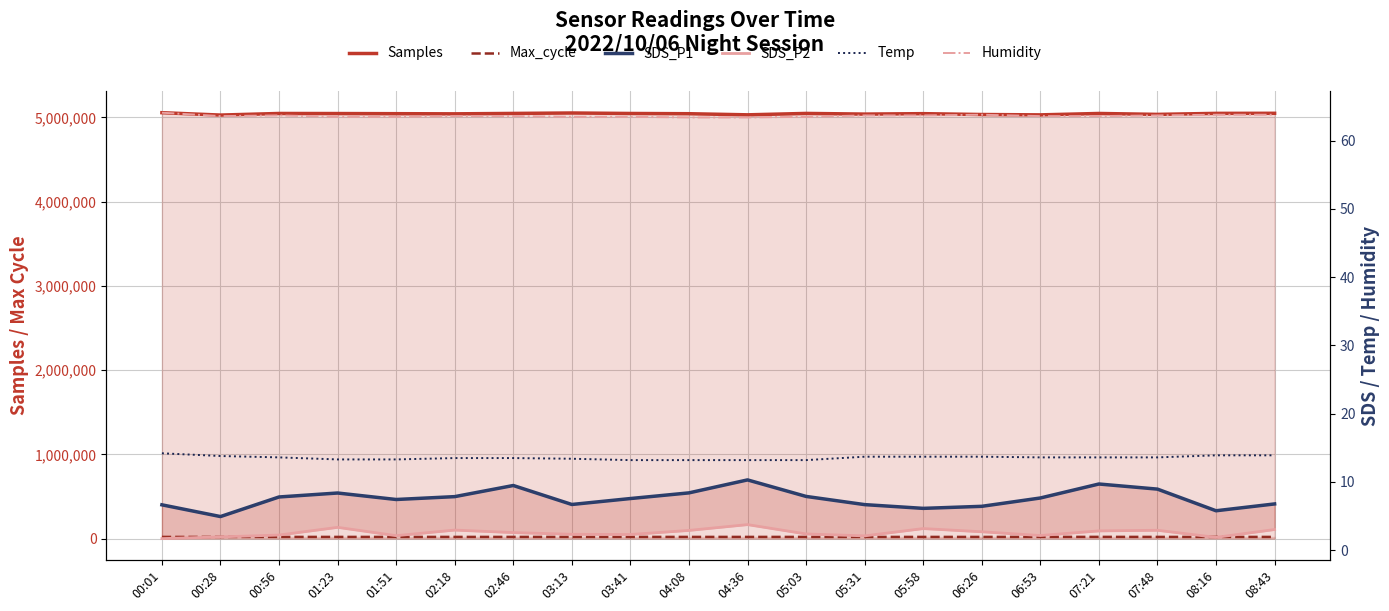

Reading right to left, extract all data points from this chart.

Samples: 08:43=5048184.0	08:16=5047312.0	07:48=5035271.0	07:21=5046163.0	06:53=5029479.0	06:26=5033782.0	05:58=5043850.0	05:31=5038762.0	05:03=5046657.0	04:36=5029976.0	04:08=5043199.0	03:41=5046065.0	03:13=5051741.0	02:46=5046642.0	02:18=5041726.0	01:51=5043559.0	01:23=5045205.0	00:56=5046116.0	00:28=5027080.0	00:01=5055254.0
Max_cycle: 08:43=20033.0	08:16=20107.0	07:48=20033.0	07:21=20416.0	06:53=20392.0	06:26=20025.0	05:58=20036.0	05:31=20035.0	05:03=20048.0	04:36=20060.0	04:08=20029.0	03:41=20191.0	03:13=20134.0	02:46=20041.0	02:18=20094.0	01:51=20029.0	01:23=20025.0	00:56=20056.0	00:28=20036.0	00:01=20040.0
SDS_P1: 08:43=6.8	08:16=5.8	07:48=8.9	07:21=9.7	06:53=7.7	06:26=6.4	05:58=6.1	05:31=6.7	05:03=7.9	04:36=10.3	04:08=8.4	03:41=7.6	03:13=6.7	02:46=9.5	02:18=7.8	01:51=7.4	01:23=8.4	00:56=7.8	00:28=4.9	00:01=6.7
SDS_P2: 08:43=3.0	08:16=1.9	07:48=2.9	07:21=2.8	06:53=2.1	06:26=2.7	05:58=3.2	05:31=2.1	05:03=2.4	04:36=3.8	04:08=2.9	03:41=2.3	03:13=2.3	02:46=2.6	02:18=3.0	01:51=2.1	01:23=3.4	00:56=2.2	00:28=1.9	00:01=1.7
Temp: 08:43=13.9	08:16=13.9	07:48=13.6	07:21=13.6	06:53=13.6	06:26=13.7	05:58=13.7	05:31=13.7	05:03=13.2	04:36=13.2	04:08=13.2	03:41=13.2	03:13=13.4	02:46=13.5	02:18=13.5	01:51=13.3	01:23=13.3	00:56=13.6	00:28=13.8	00:01=14.2
Humidity: 08:43=63.8	08:16=63.8	07:48=63.7	07:21=63.6	06:53=63.6	06:26=63.8	05:58=63.7	05:31=63.7	05:03=63.5	04:36=63.4	04:08=63.4	03:41=63.5	03:13=63.5	02:46=63.6	02:18=63.6	01:51=63.5	01:23=63.5	00:56=63.7	00:28=63.6	00:01=64.1